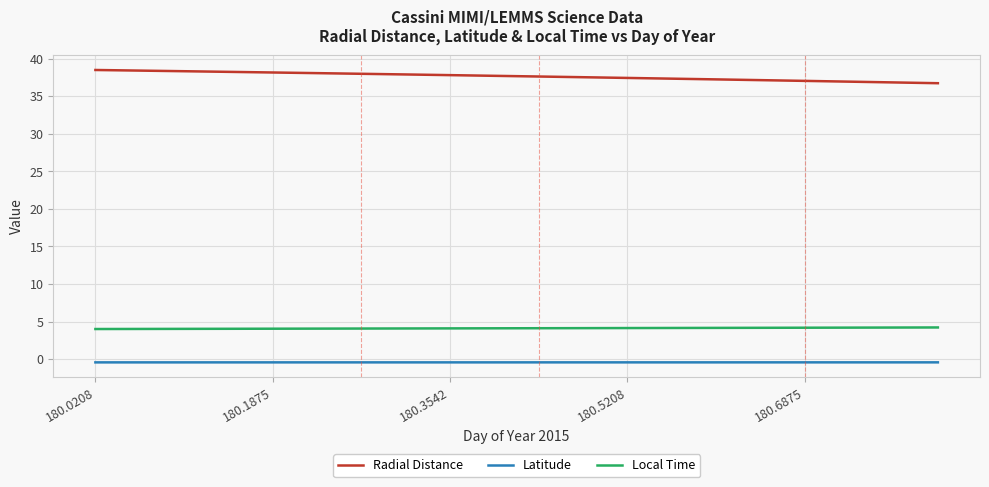

What is the maximum value for Local Time?

4.2